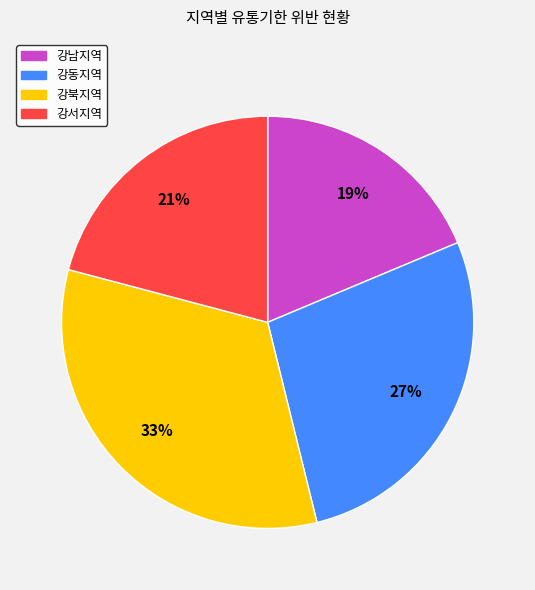

Rank the categories by value from lowest to highest.

강남지역, 강서지역, 강동지역, 강북지역